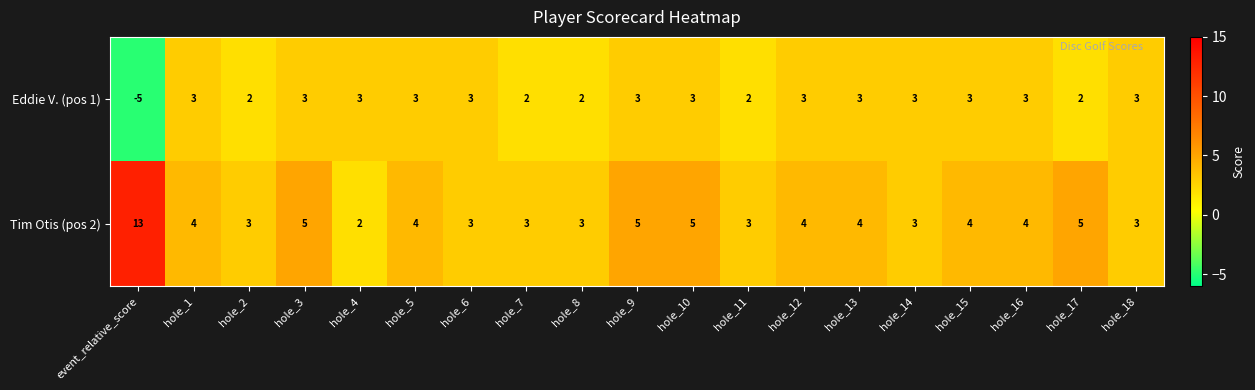

What is the smallest value displayed?

-5